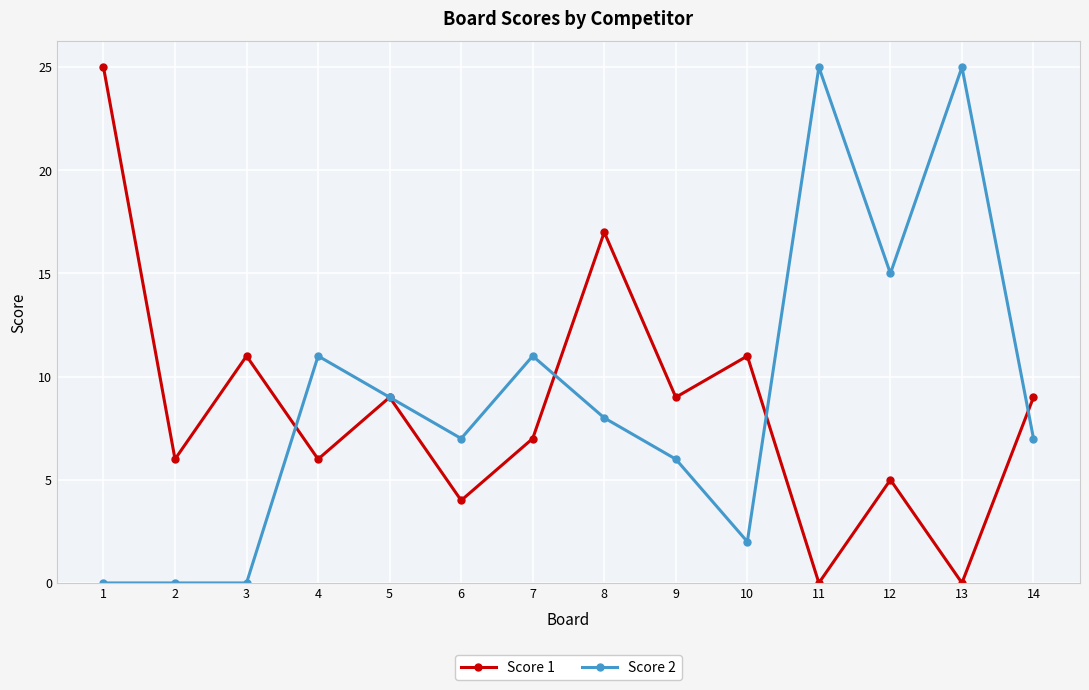

How many lines are shown in the chart?

2